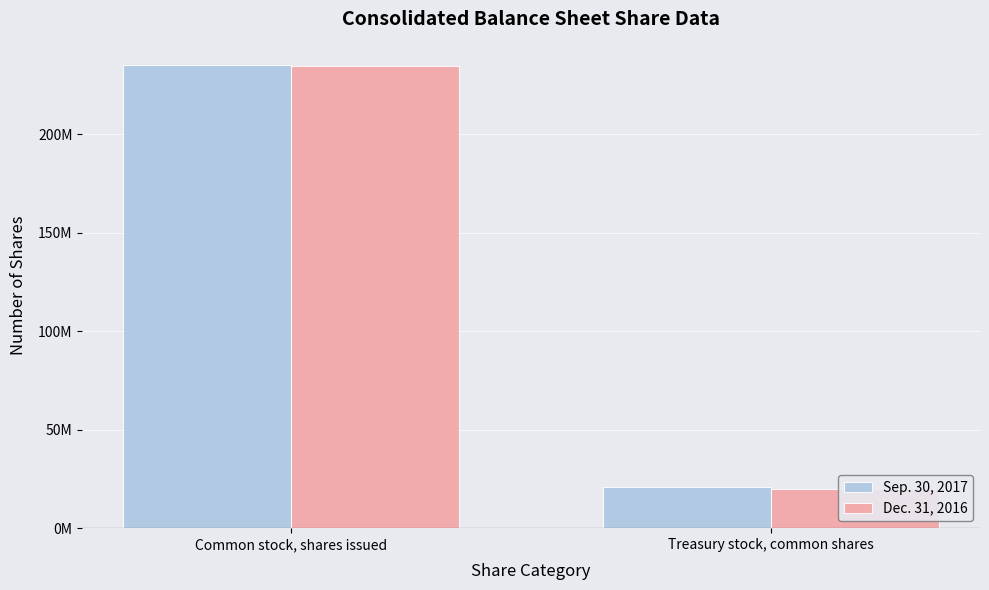

Which has a higher value, Common stock, shares issued or Treasury stock, common shares?

Common stock, shares issued